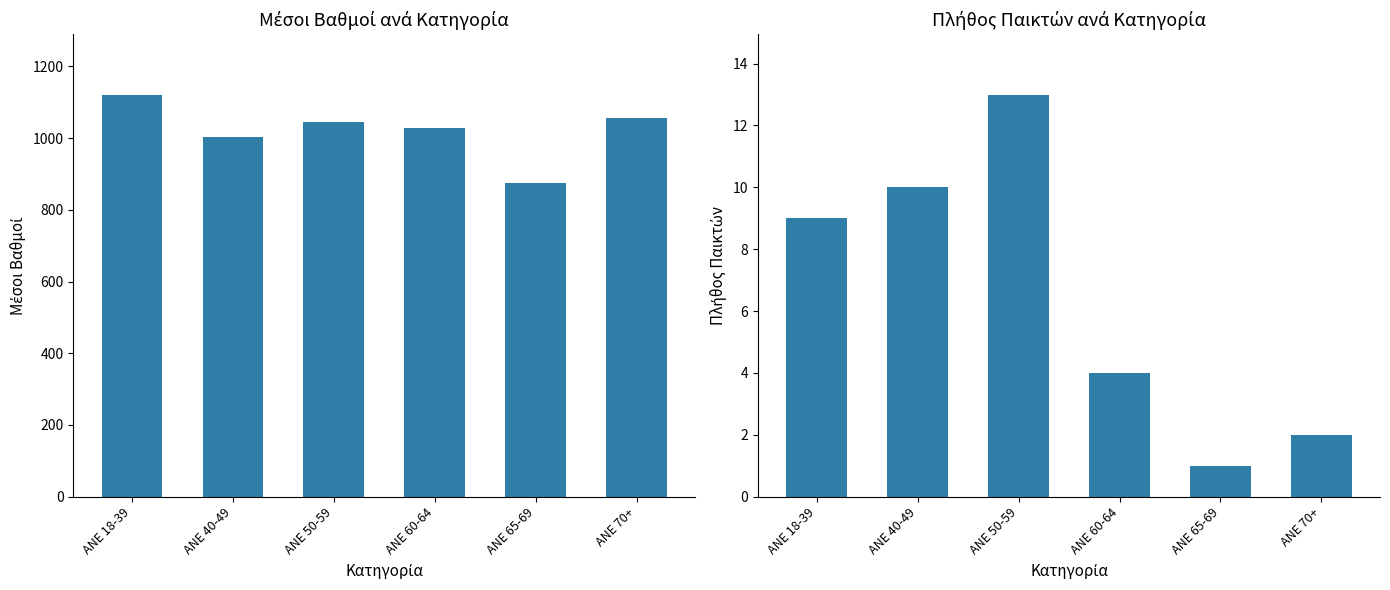

What is the label of the 1st bar from the left?

ANE 18-39